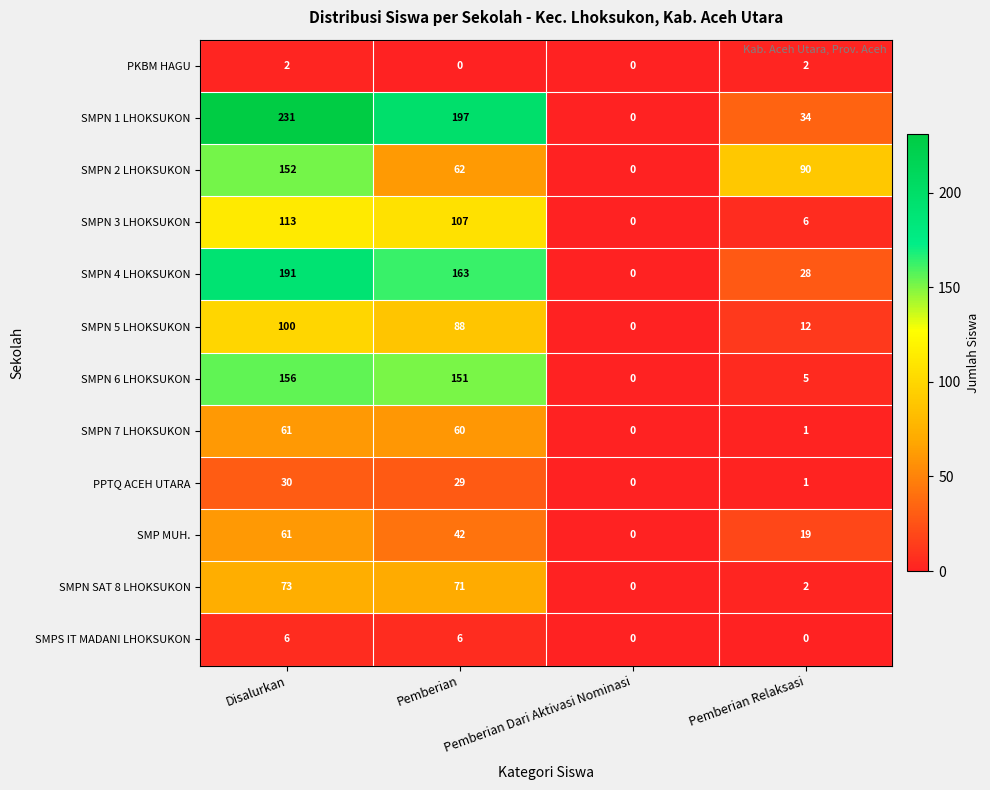

Which series has the largest total across all categories?

SMPN 1 LHOKSUKON